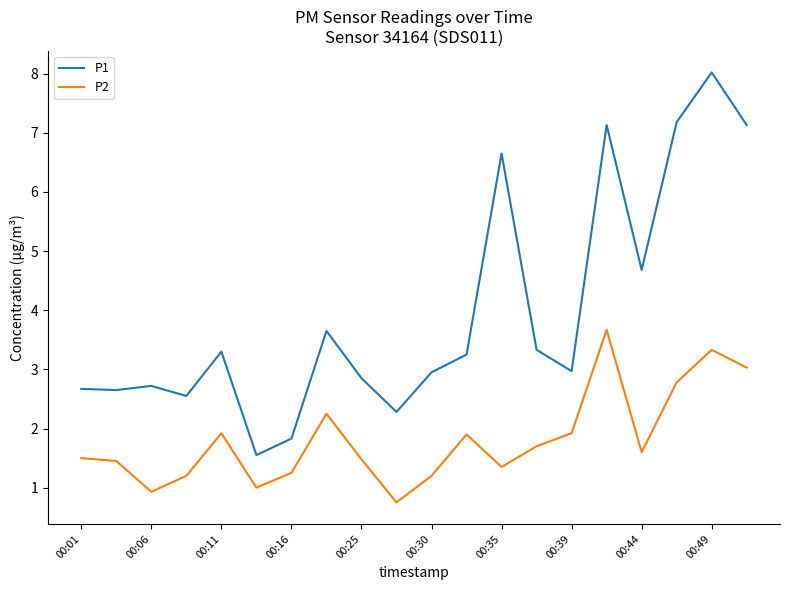

What is the smallest value displayed?

0.8